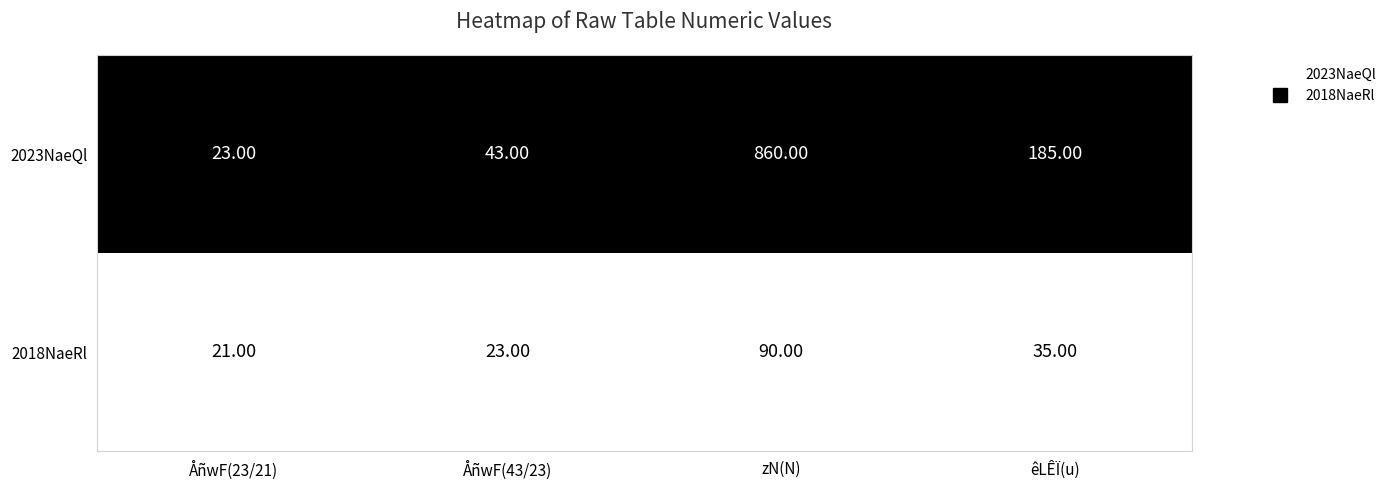

Rank the series at êLÊÏ(u) from highest to lowest value.

2023NaeQl, 2018NaeRl